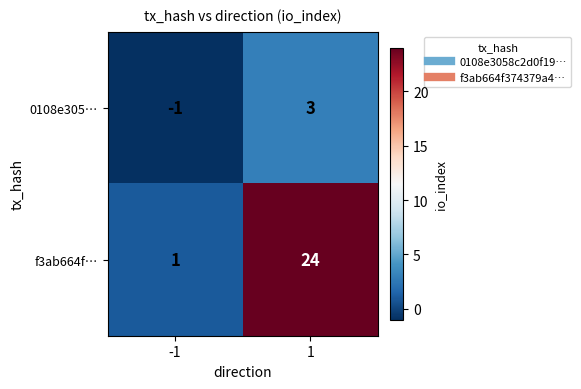

What value does the f3ab664f… series have at 1?

24